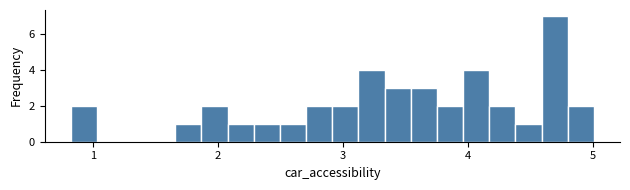

Around what value on the x-axis is the tallest bar? Give the approximate position of its centre, as read against the axis.

4.7